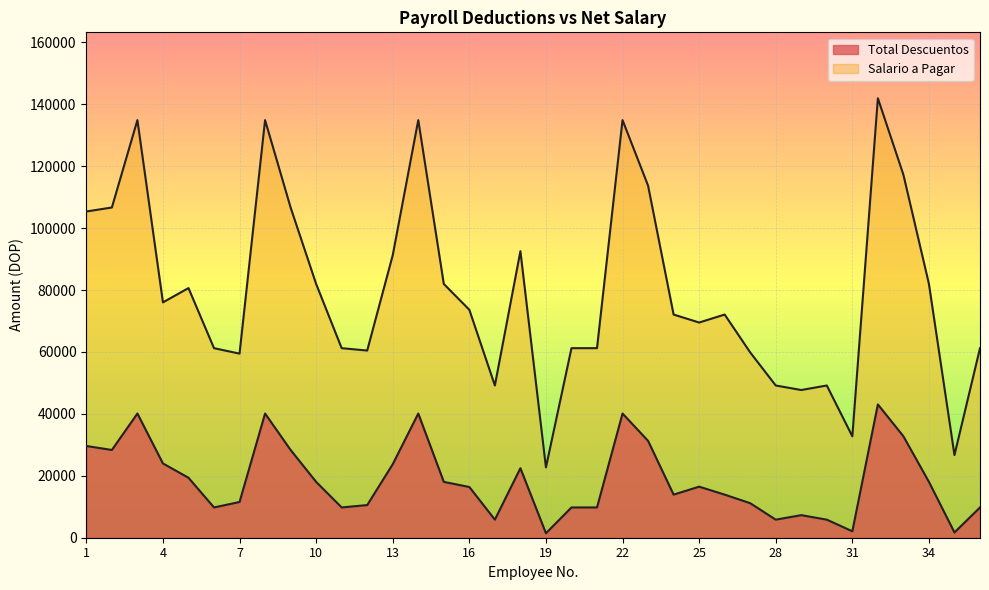

Which series has the largest total across all categories?

Salario a Pagar